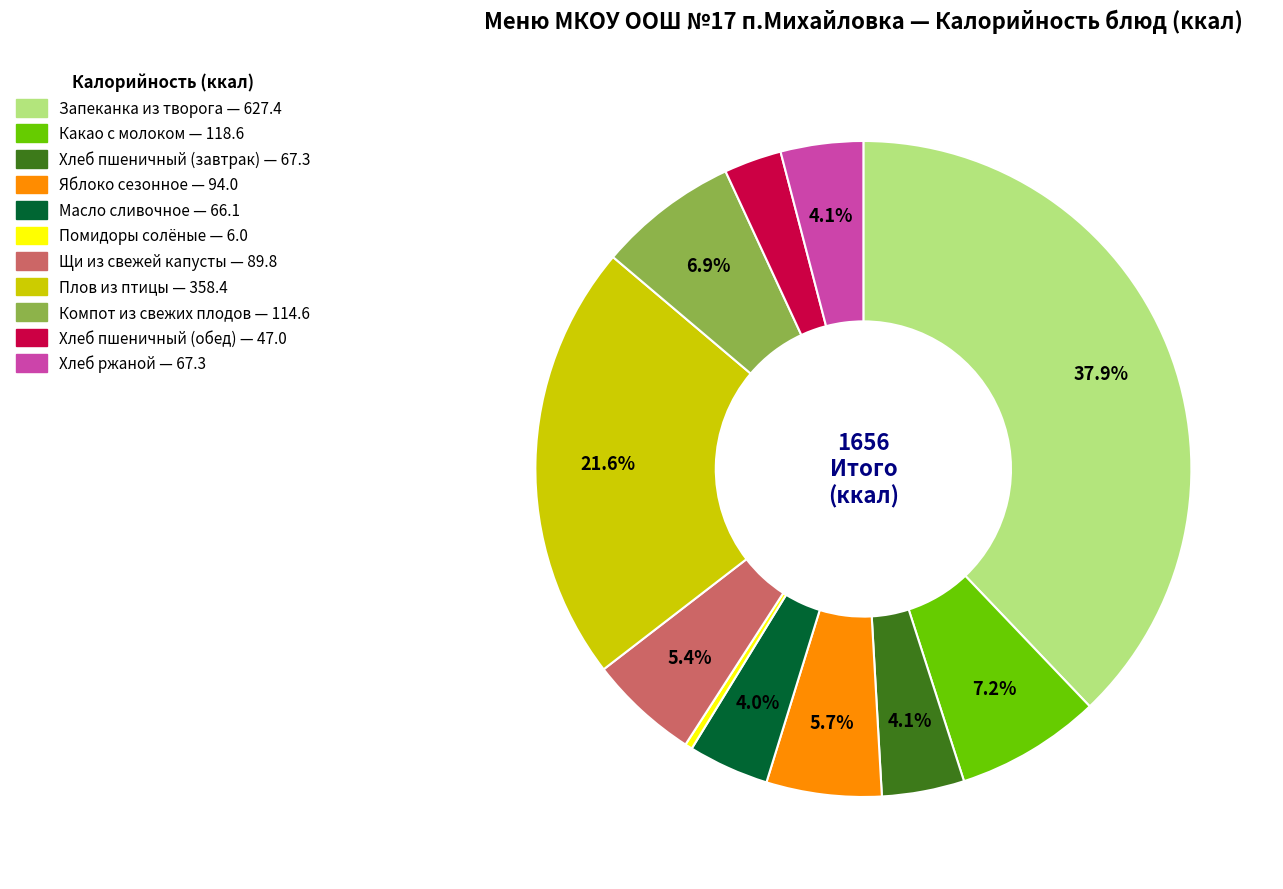

The Хлеб пшеничный (завтрак) slice represents 16% of the pie. True or false?

False